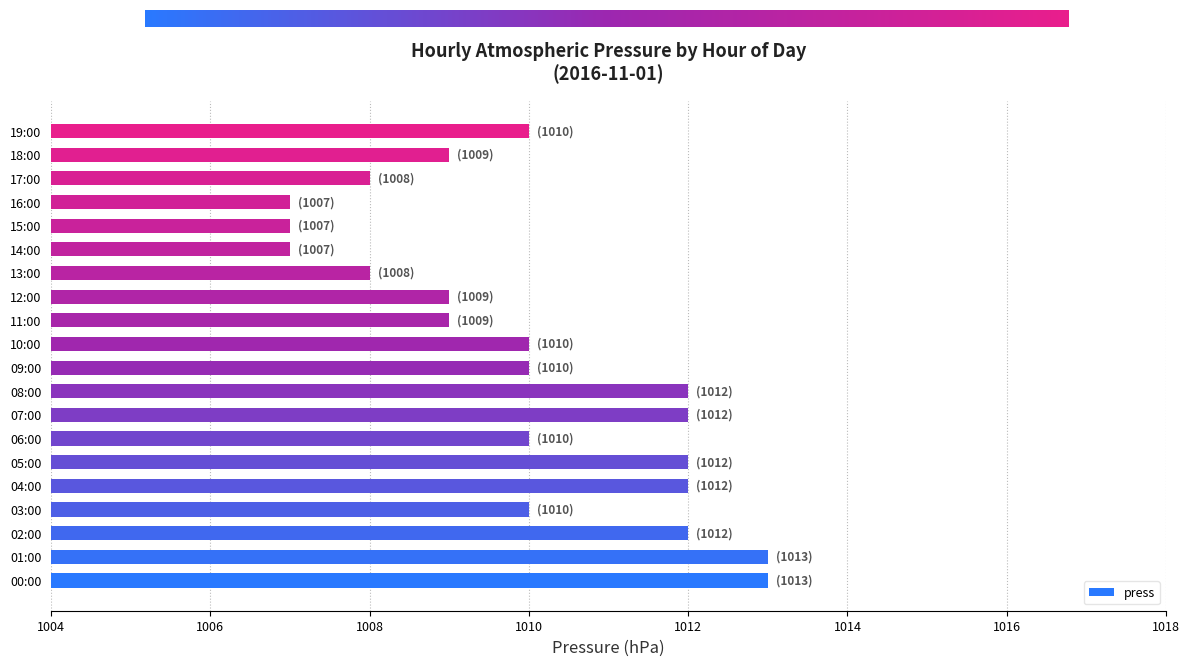

True or false: the data shows 1012 at 05:00.

True